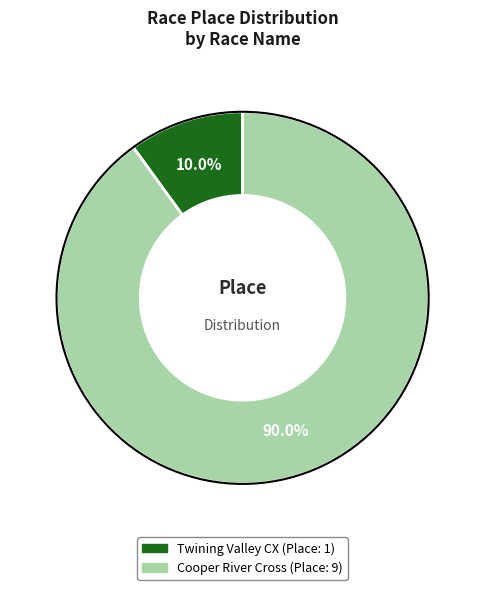

True or false: Cooper River Cross accounts for 90% of the total.

True